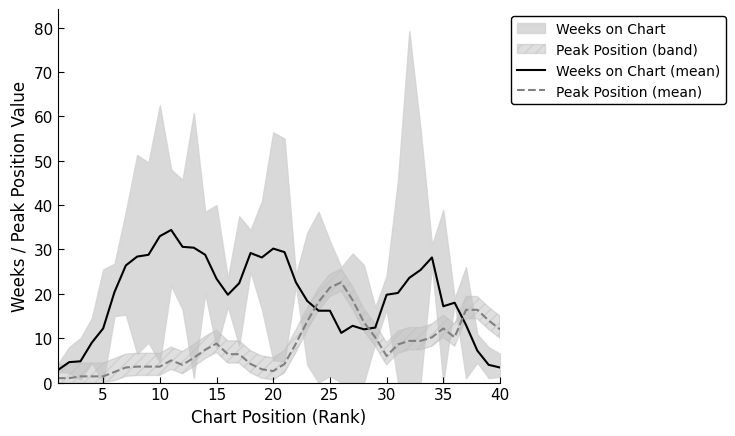

The value of Weeks on Chart (mean) at 30 is 19.8. True or false?

True